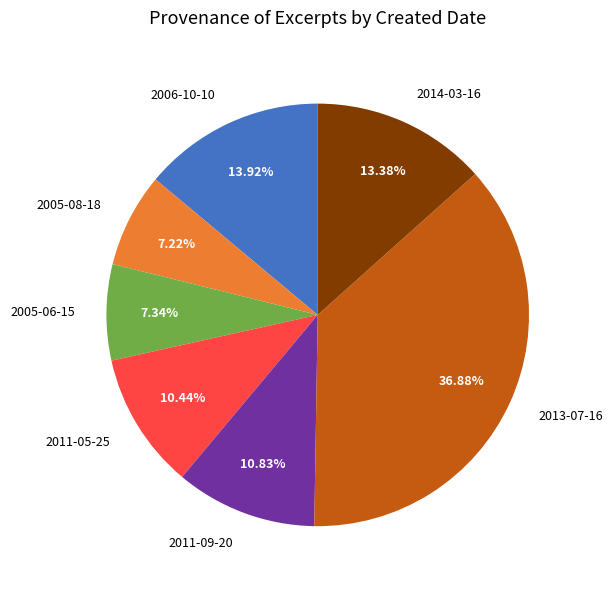

True or false: 2013-07-16 accounts for 25% of the total.

False